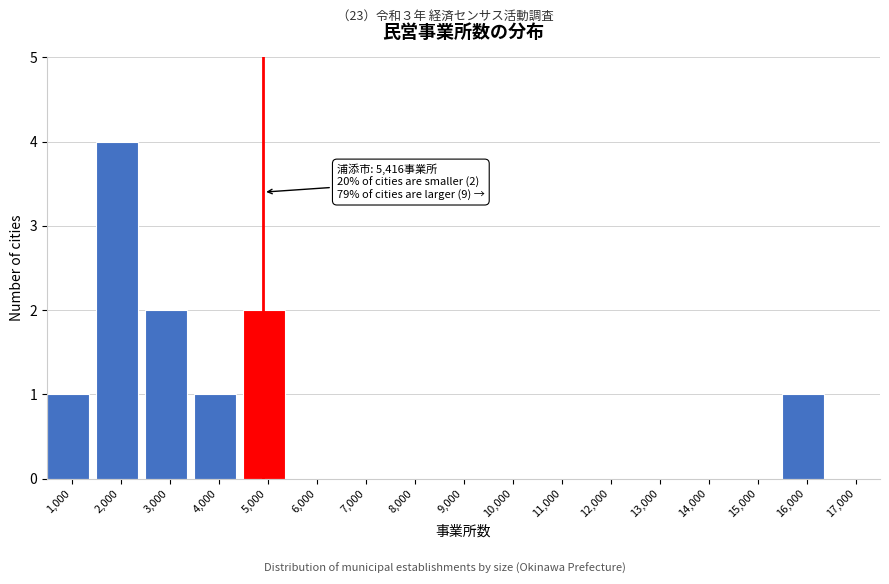

Reading right to left, transcribe all the data shown in this chart.

17,000=0	16,000=1	15,000=0	14,000=0	13,000=0	12,000=0	11,000=0	10,000=0	9,000=0	8,000=0	7,000=0	6,000=0	5,000=2	4,000=1	3,000=2	2,000=4	1,000=1